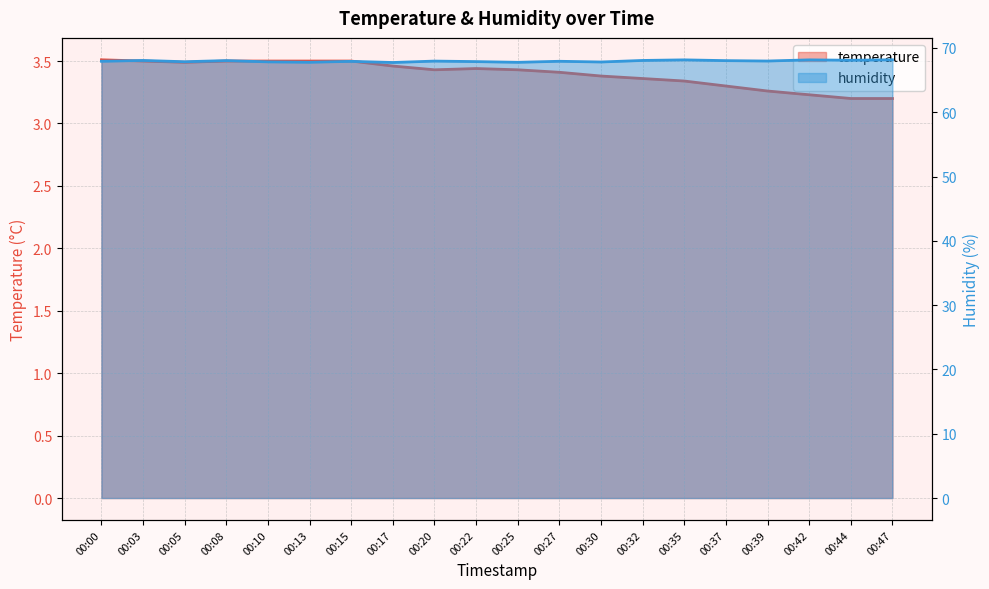

Which has a higher value, 00:20 or 00:13?

00:13